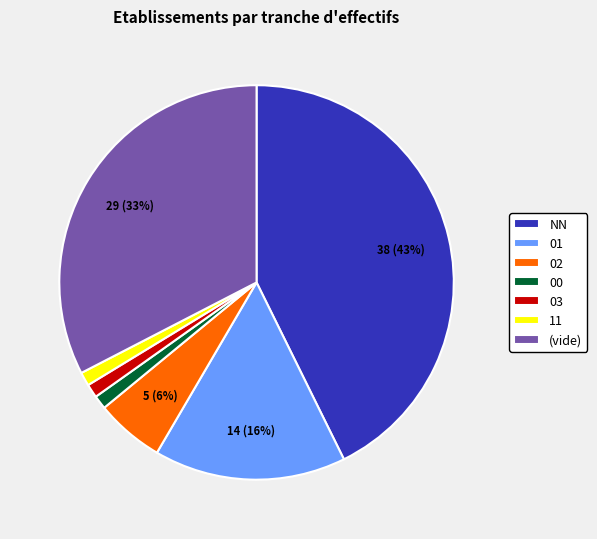

Between 03 and (vide), which is larger?

(vide)